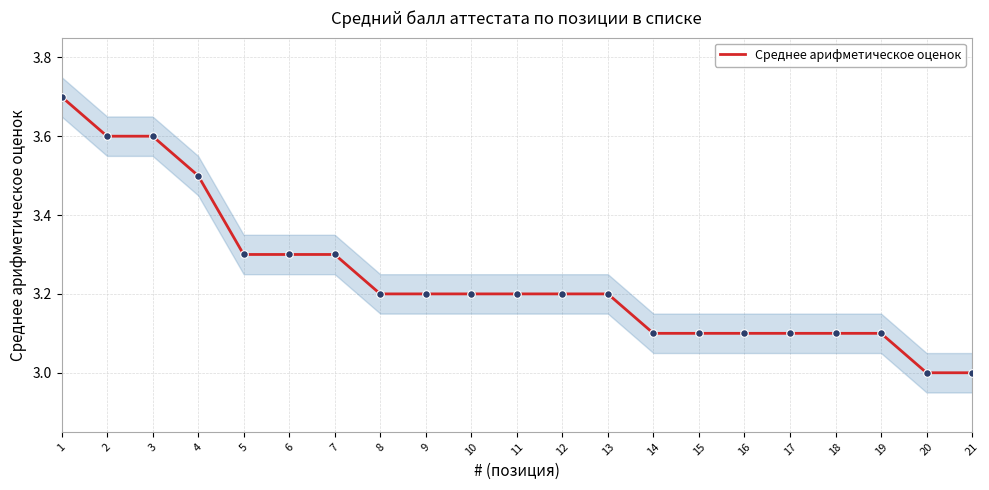

What is the change in value from 5 to 8?

-0.1